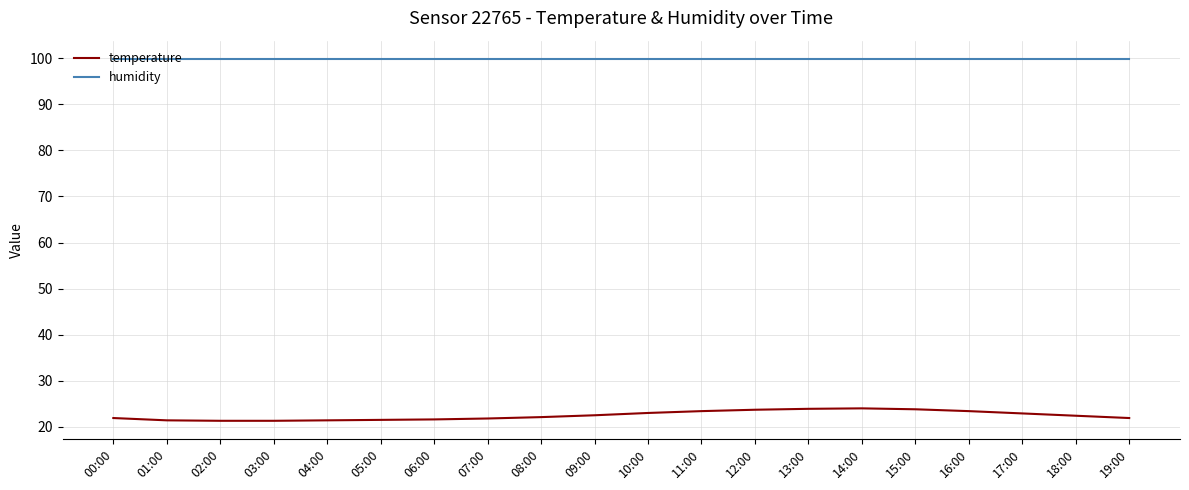

True or false: temperature and humidity cross at least once.

False